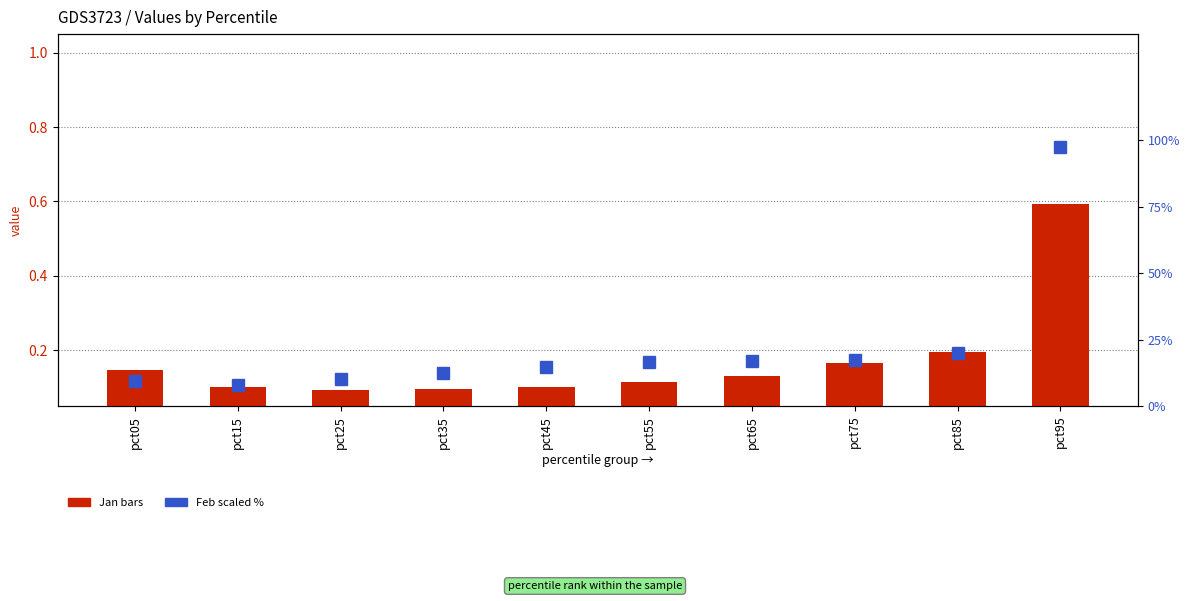

The Feb (scaled %) series shows 11.0 at pct75. True or false?

False